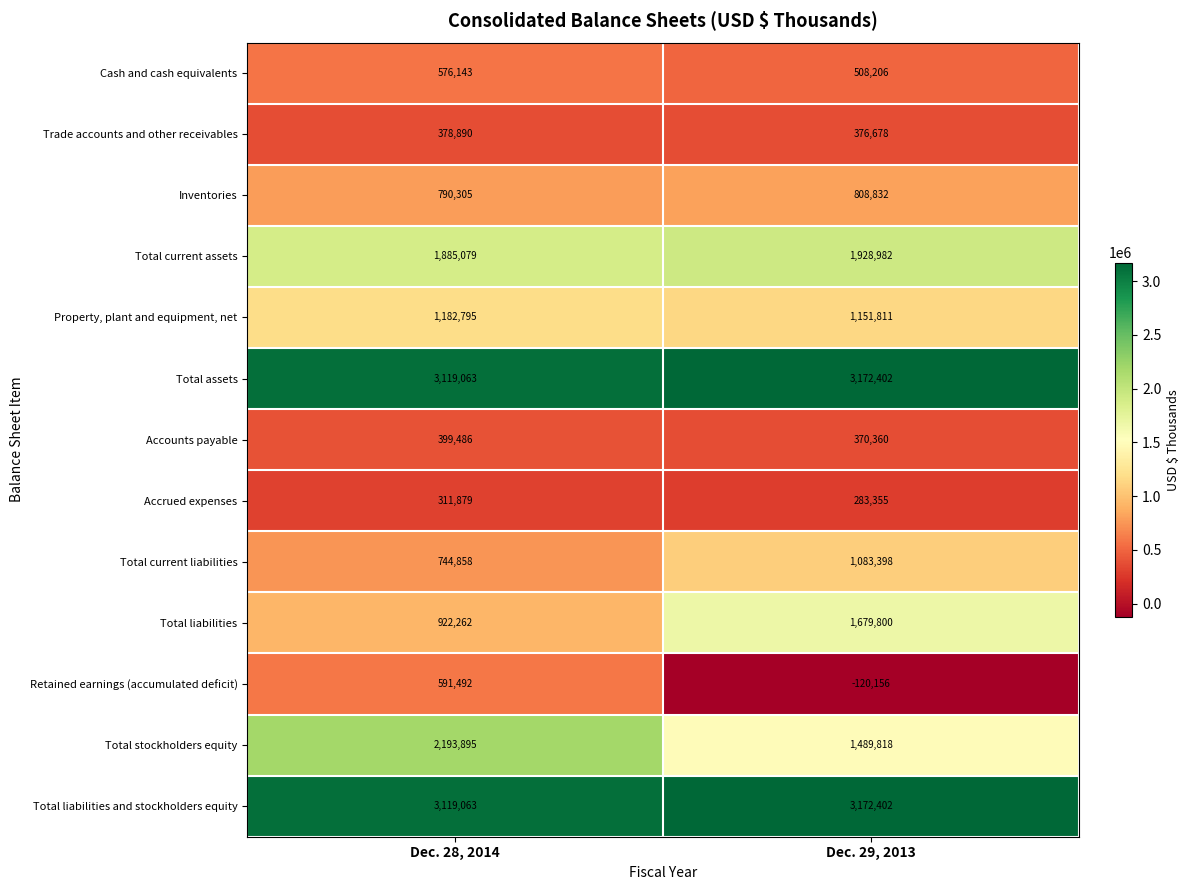

What is the sum of the Inventories values at Dec. 28, 2014 and Dec. 29, 2013?

1599137